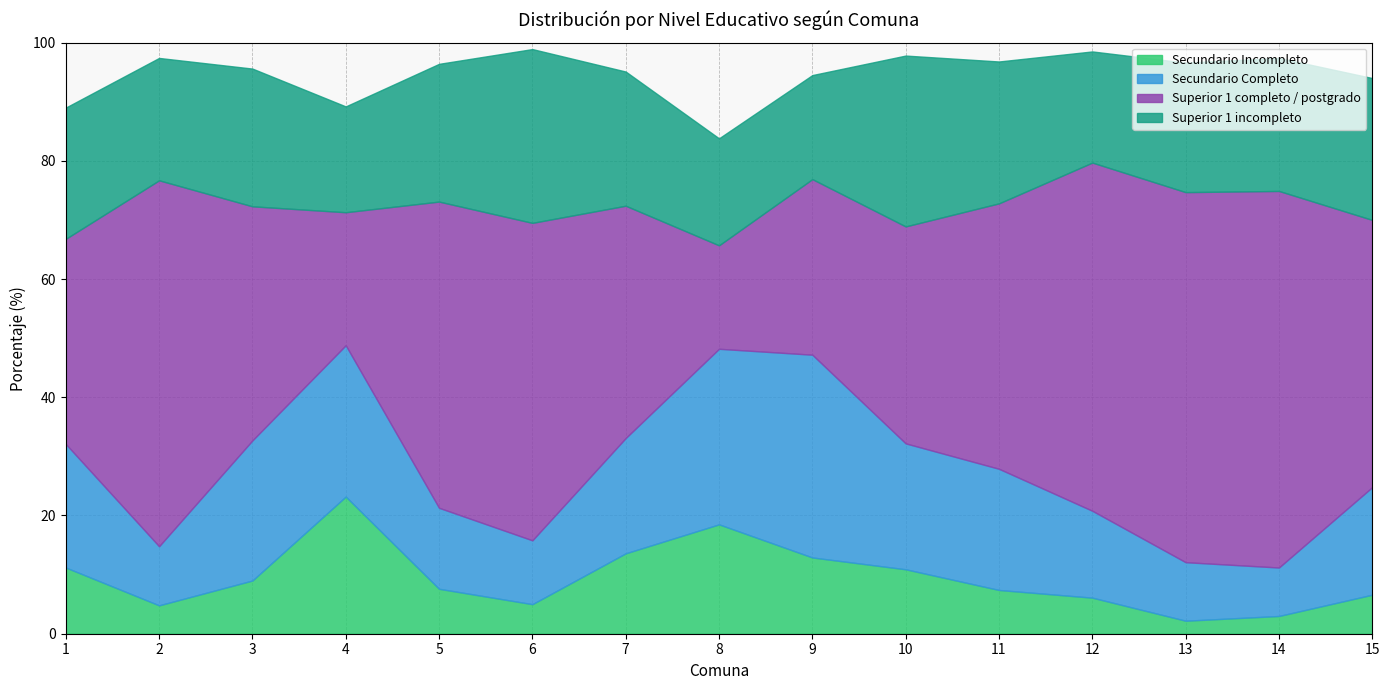

Which series ends up on top after the final intersection of Superior 1 completo / postgrado and Secundario Completo?

Superior 1 completo / postgrado